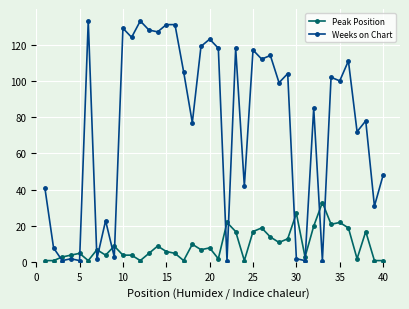

Rank the series by their maximum value, from highest to lowest.

Weeks on Chart, Peak Position